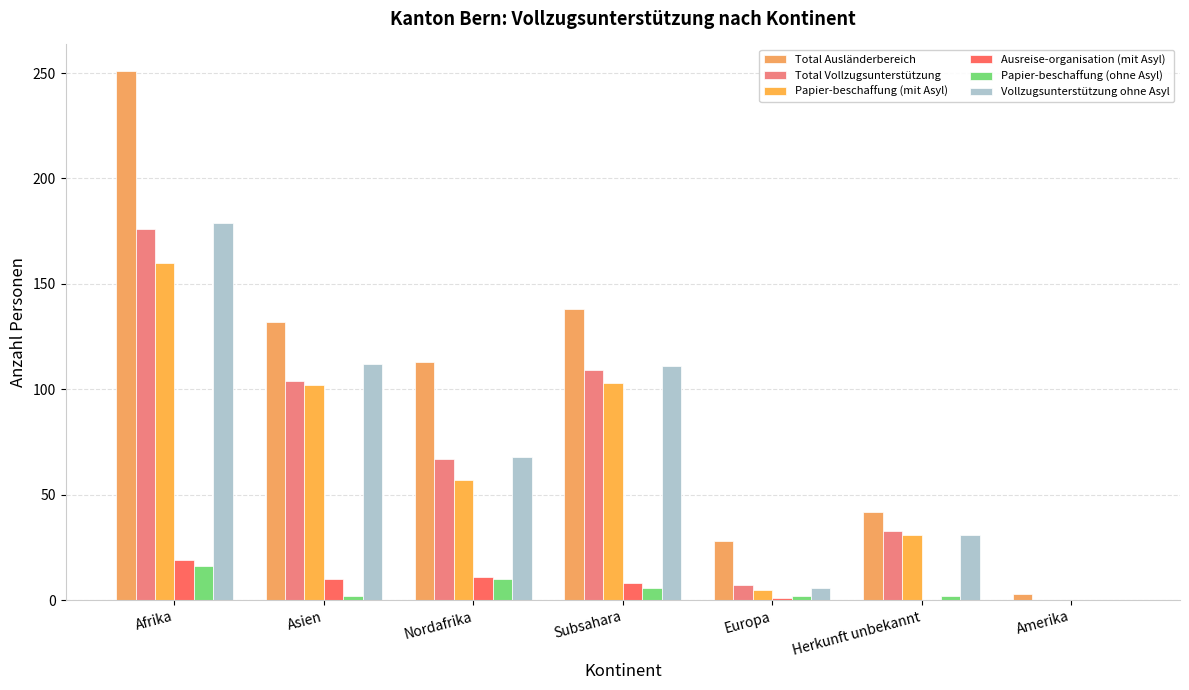

Reading right to left, transcribe all the data shown in this chart.

Total Ausländerbereich: Amerika=3	Herkunft unbekannt=42	Europa=28	Subsahara=138	Nordafrika=113	Asien=132	Afrika=251
Total Vollzugsunterstützung: Amerika=0	Herkunft unbekannt=33	Europa=7	Subsahara=109	Nordafrika=67	Asien=104	Afrika=176
Papier-beschaffung (mit Asyl): Amerika=0	Herkunft unbekannt=31	Europa=5	Subsahara=103	Nordafrika=57	Asien=102	Afrika=160
Ausreise-organisation (mit Asyl): Amerika=0	Herkunft unbekannt=0	Europa=1	Subsahara=8	Nordafrika=11	Asien=10	Afrika=19
Papier-beschaffung (ohne Asyl): Amerika=0	Herkunft unbekannt=2	Europa=2	Subsahara=6	Nordafrika=10	Asien=2	Afrika=16
Vollzugsunterstützung ohne Asyl: Amerika=0	Herkunft unbekannt=31	Europa=6	Subsahara=111	Nordafrika=68	Asien=112	Afrika=179